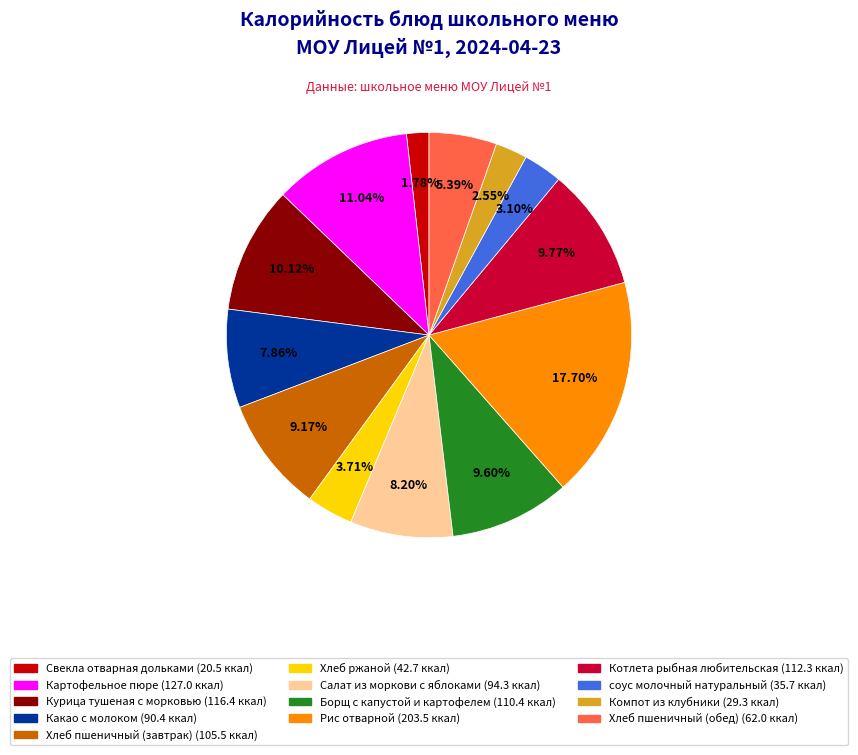

What portion of the pie excludes Какао с молоком?

92.1%